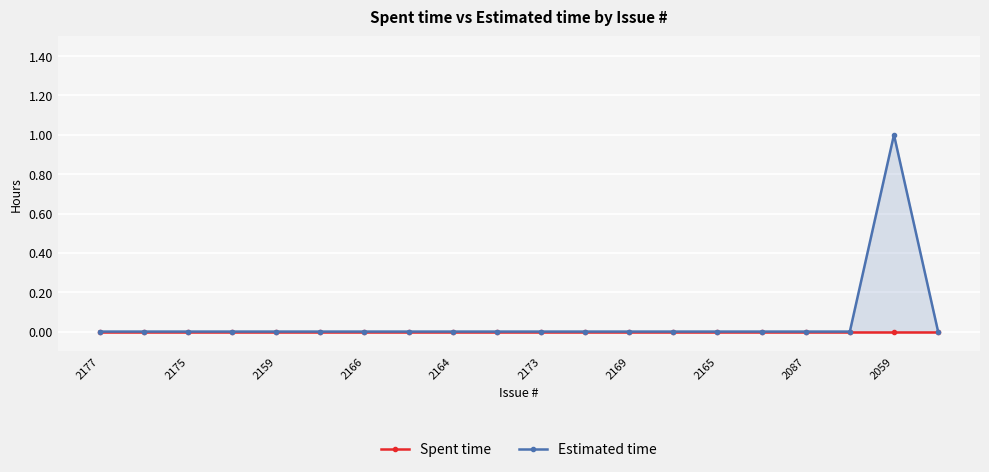

True or false: Estimated time and Spent time cross at least once.

False